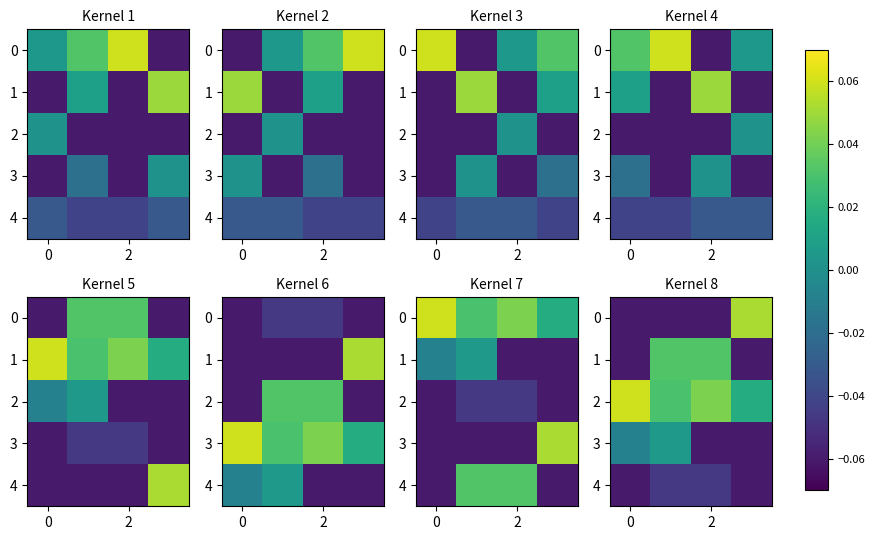

True or false: 0 has a value of -0.1 at 2.

True